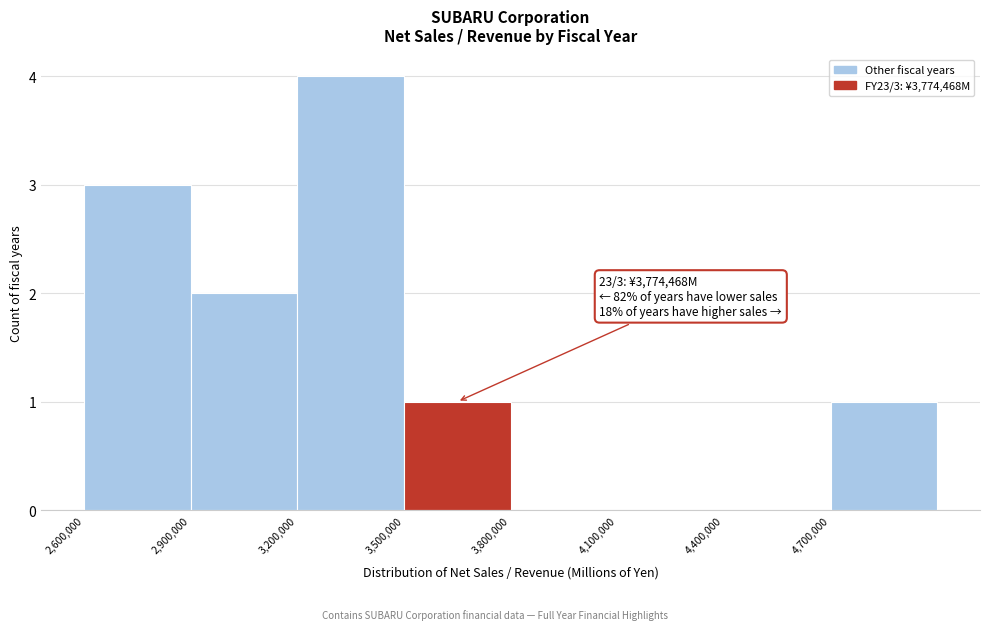

Which range on the x-axis has the tallest bar?

3200000 to 3500000